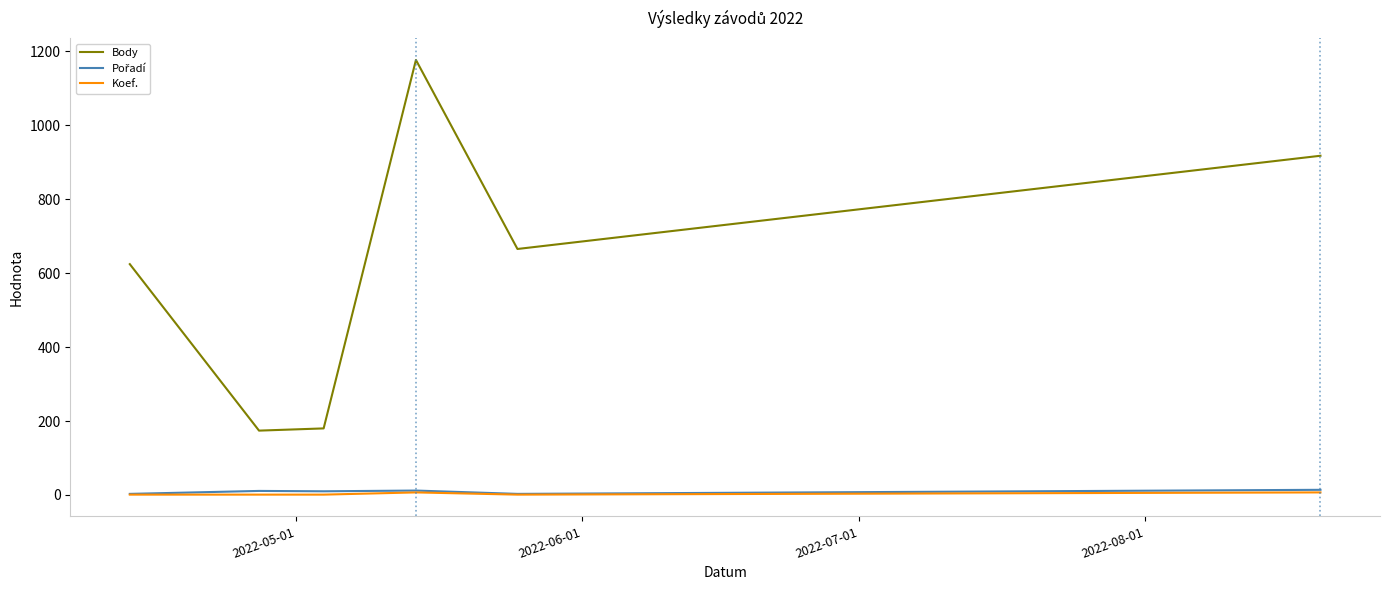

What is the average value of the Koef. series?

3